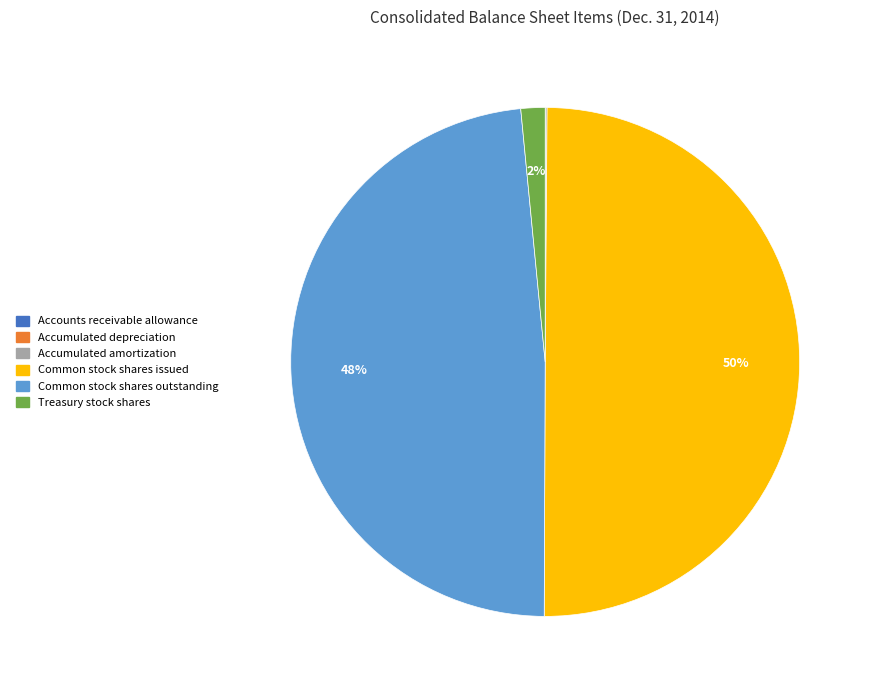

To the nearest percent, what portion does Common stock shares outstanding represent?

48%